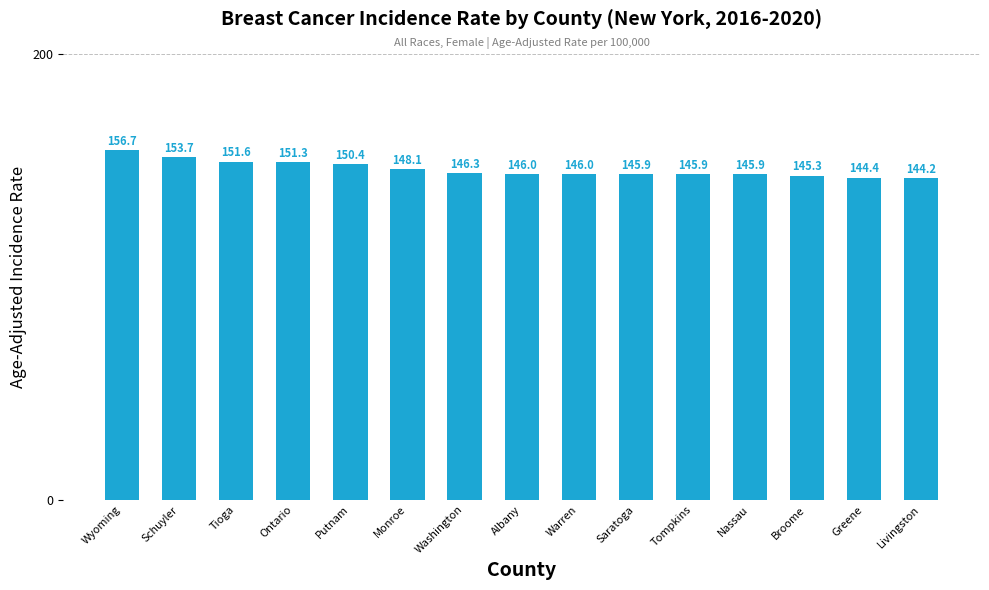

Count the number of data series in this chart.

1